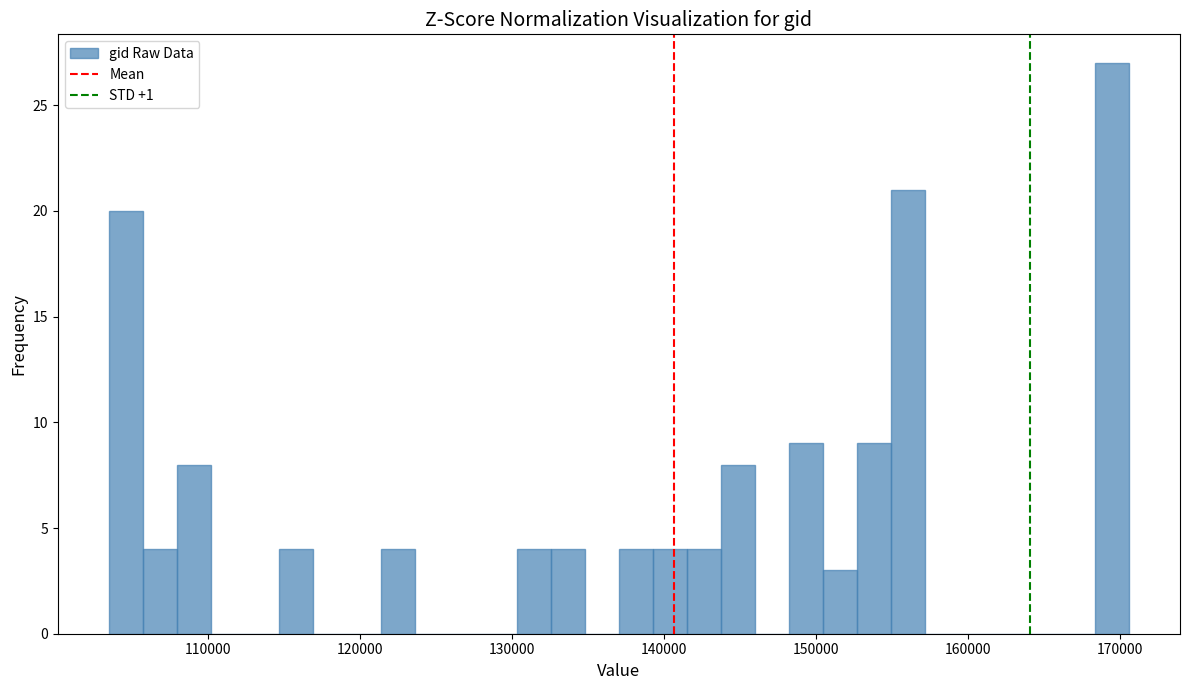

Around what value on the x-axis is the tallest bar? Give the approximate position of its centre, as read against the axis.

169000